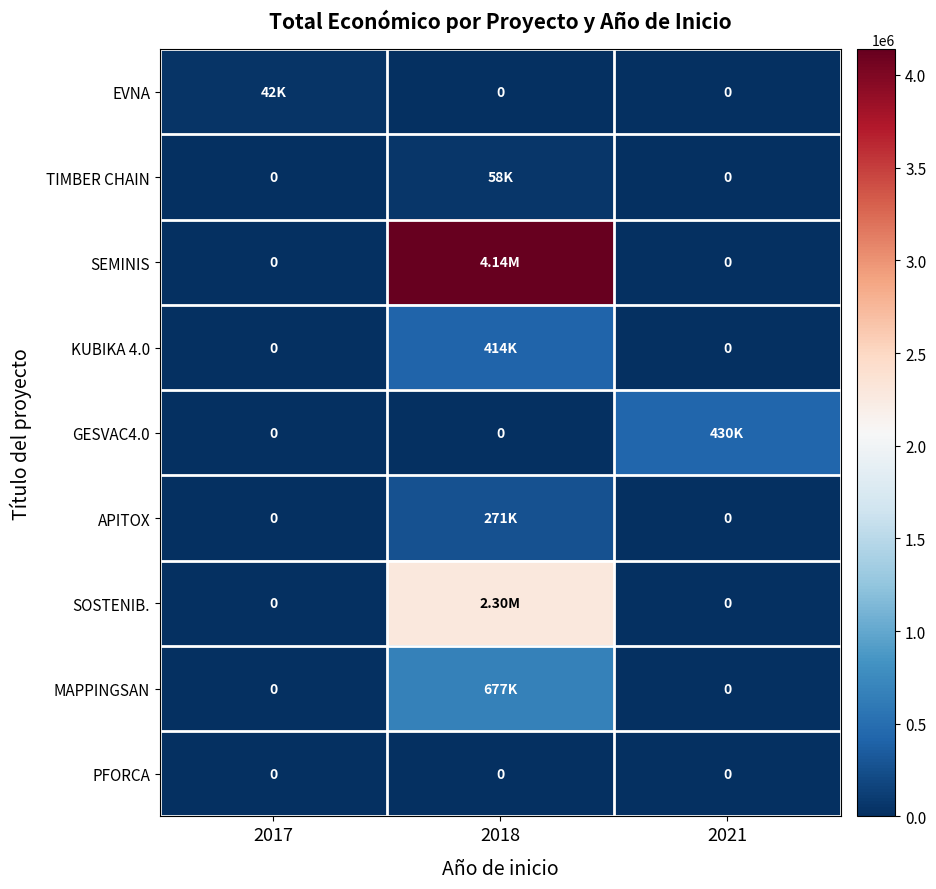

Which category has the highest value in the KUBIKA 4.0 series?

2018